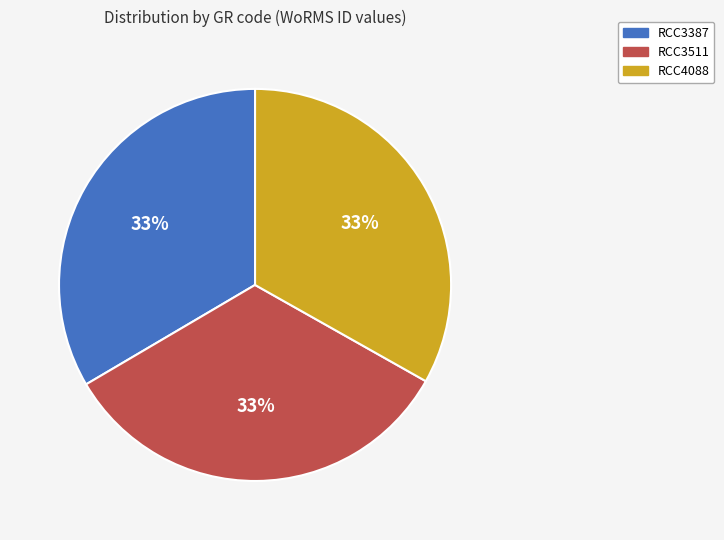

True or false: RCC3511 accounts for 33% of the total.

True